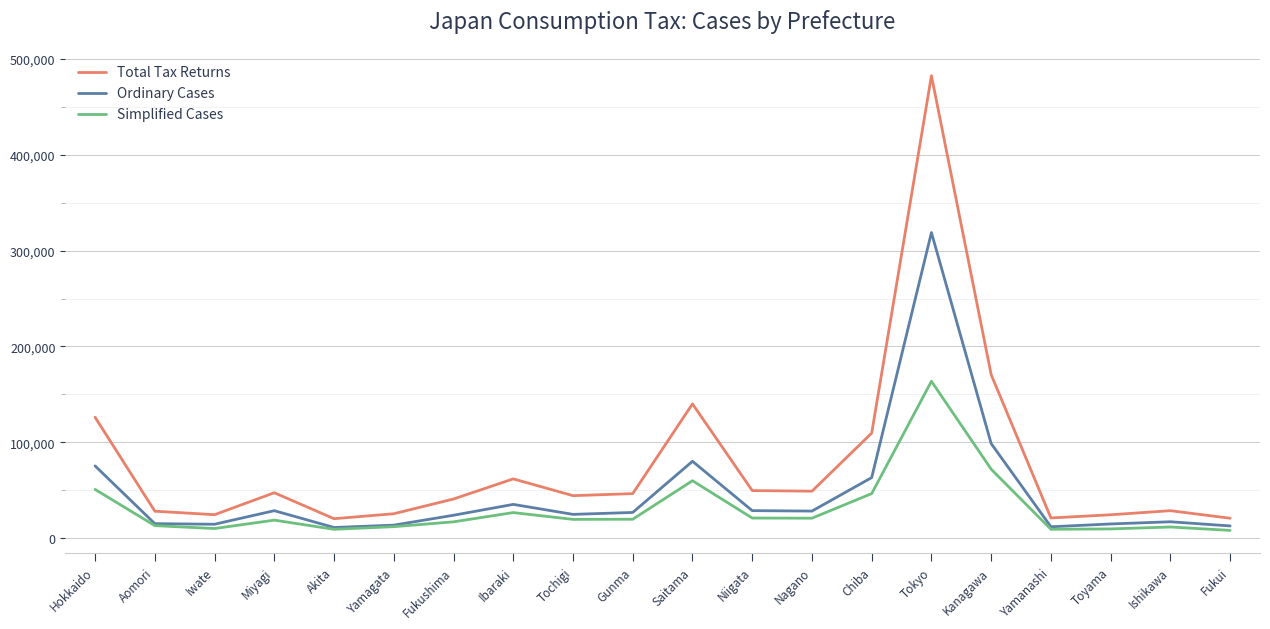

At Tokyo, list the series in order from largest to smallest.

Total Tax Returns, Ordinary Cases, Simplified Cases